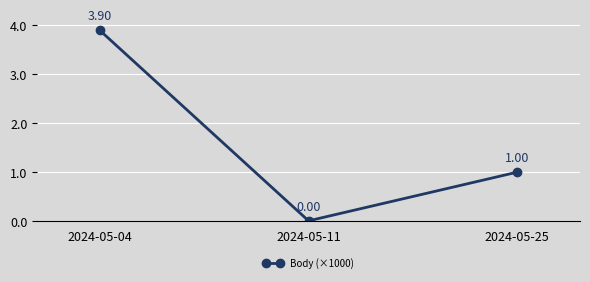

Reading left to right, transcribe all the data shown in this chart.

2024-05-04=3.9	2024-05-11=0.0	2024-05-25=1.0